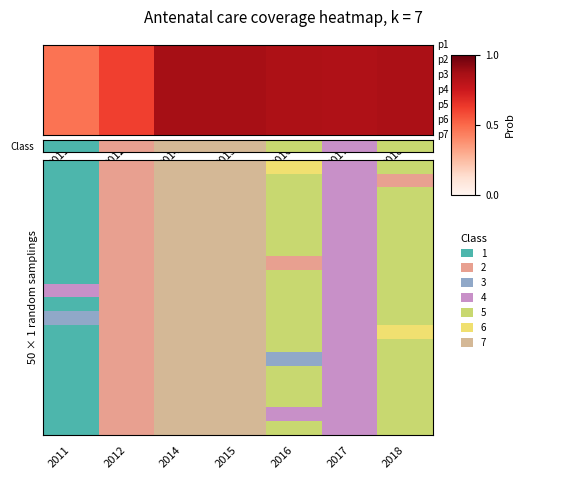

Is it true that the value at 2012 is 1.0?

False